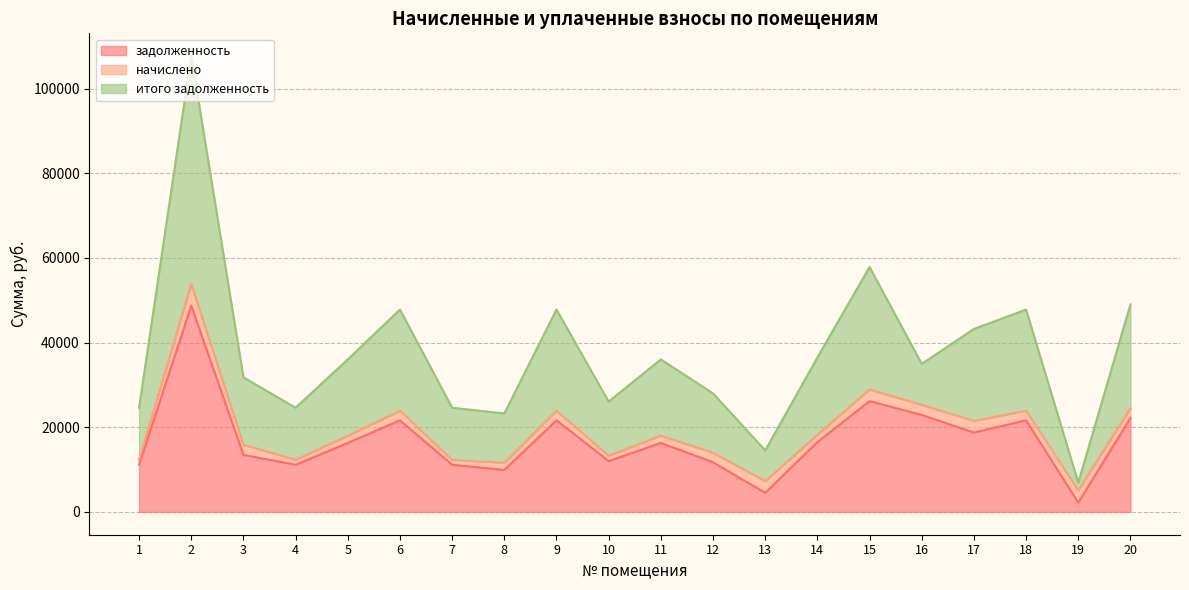

What is the total value across all series at 5?

36029.4